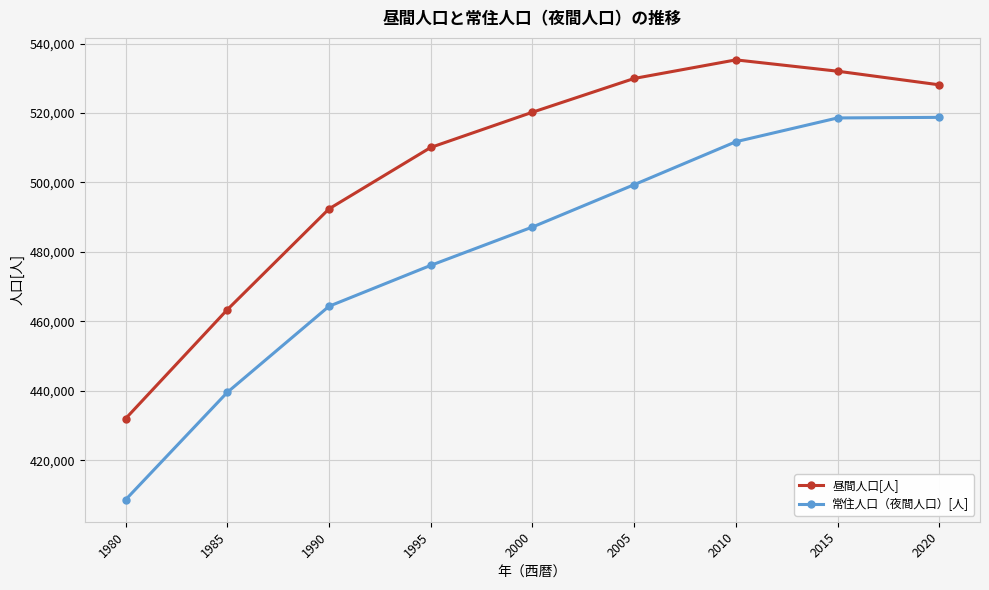

What is the value of the 昼間人口[人] point at the 7th from the left?

535317